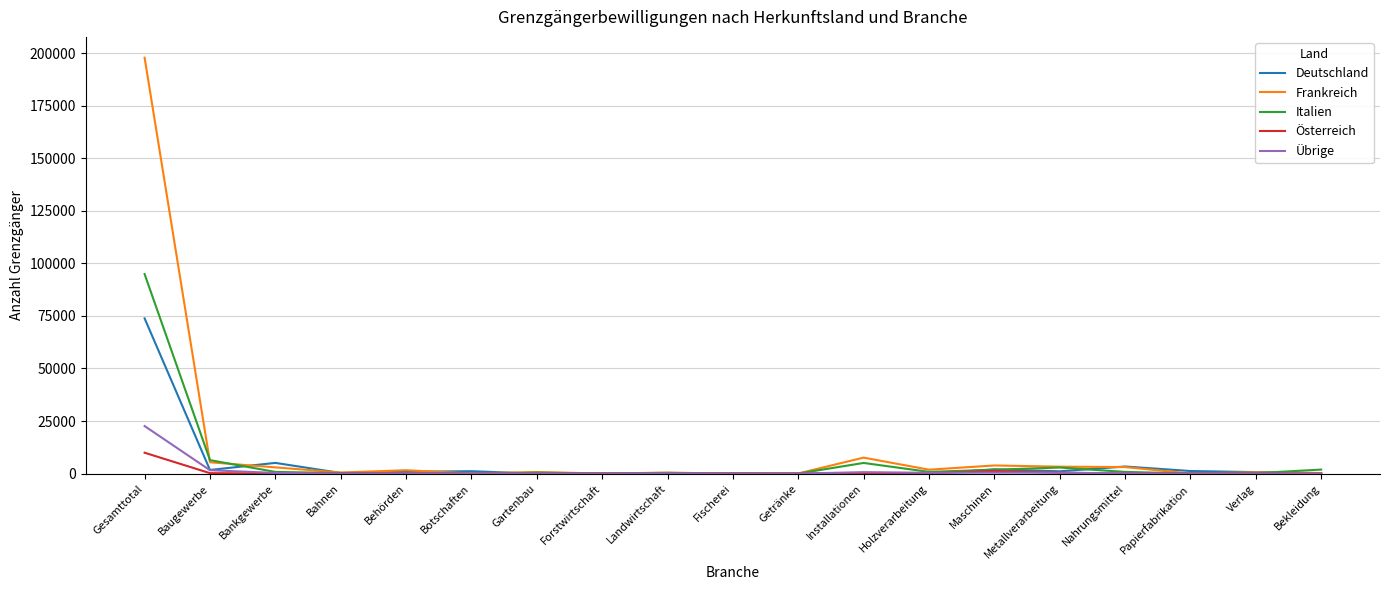

Which series has the largest total across all categories?

Frankreich